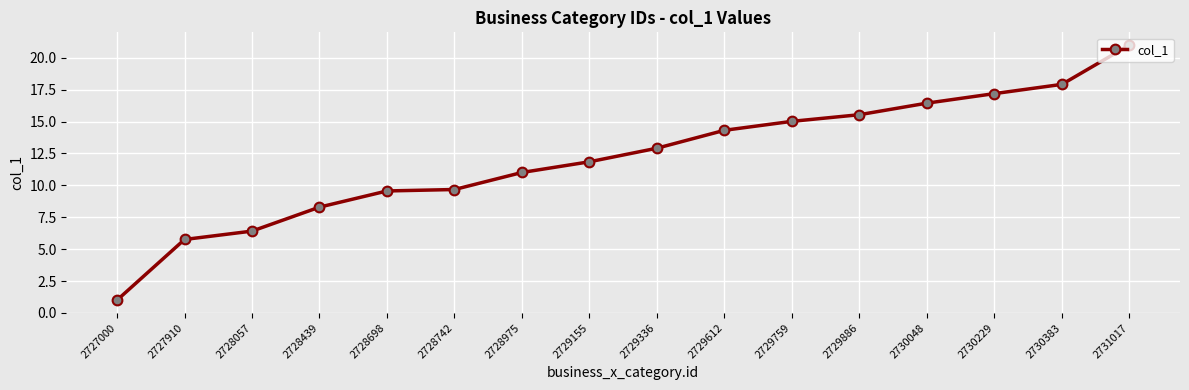

Approximately how many times larger is the value at 2728742 compared to 2727000?

9.7